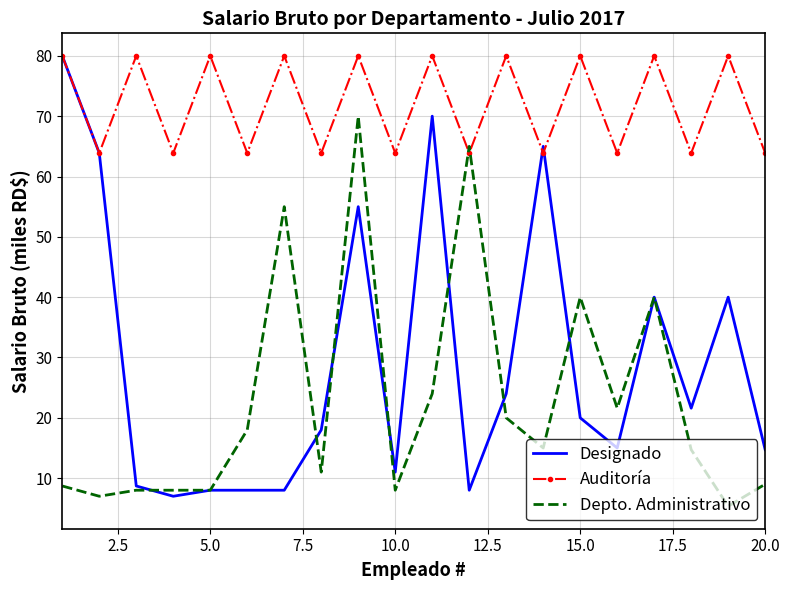

After their last crossing, which series has the higher values: Auditoría or Depto. Administrativo?

Auditoría